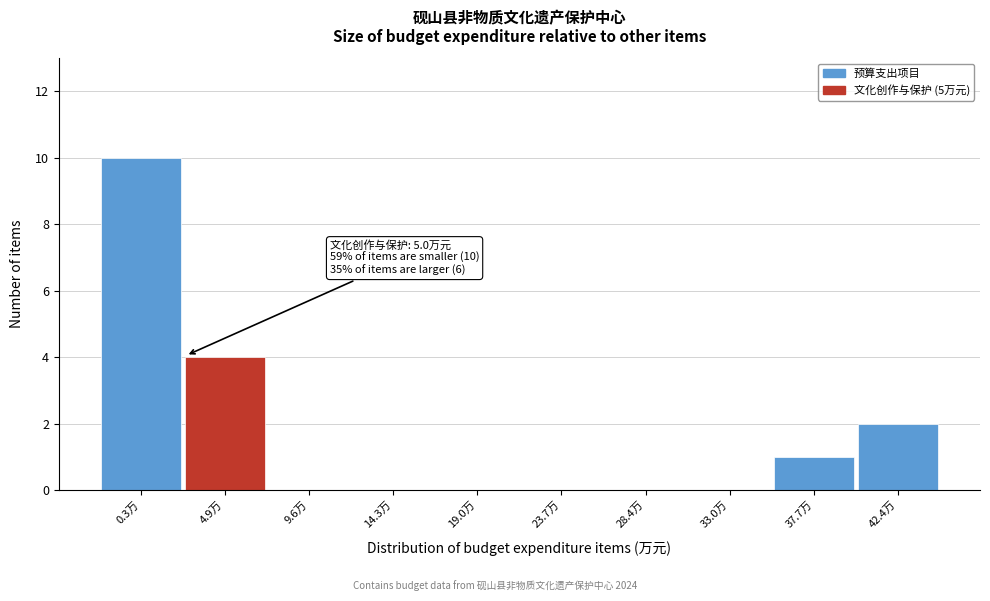

Reading right to left, list all the values displayed in this chart.

42.4万=2	37.7万=1	33.0万=0	28.4万=0	23.7万=0	19.0万=0	14.3万=0	9.6万=0	4.9万=4	0.3万=10